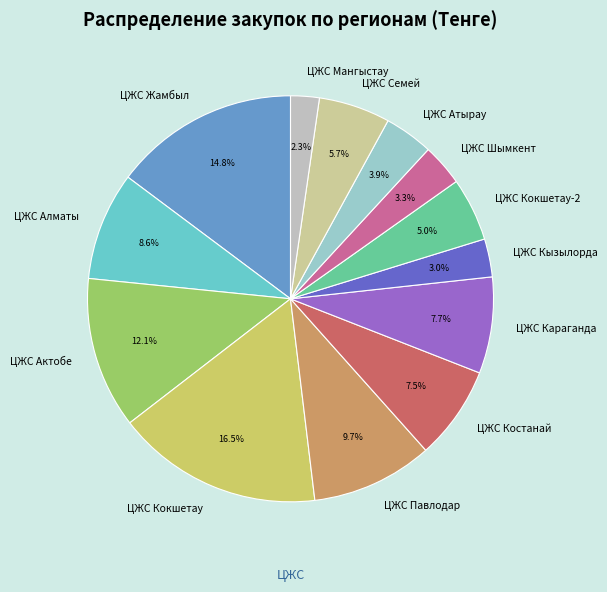

To the nearest percent, what percentage of the pie is ЦЖС Актобе?

12%